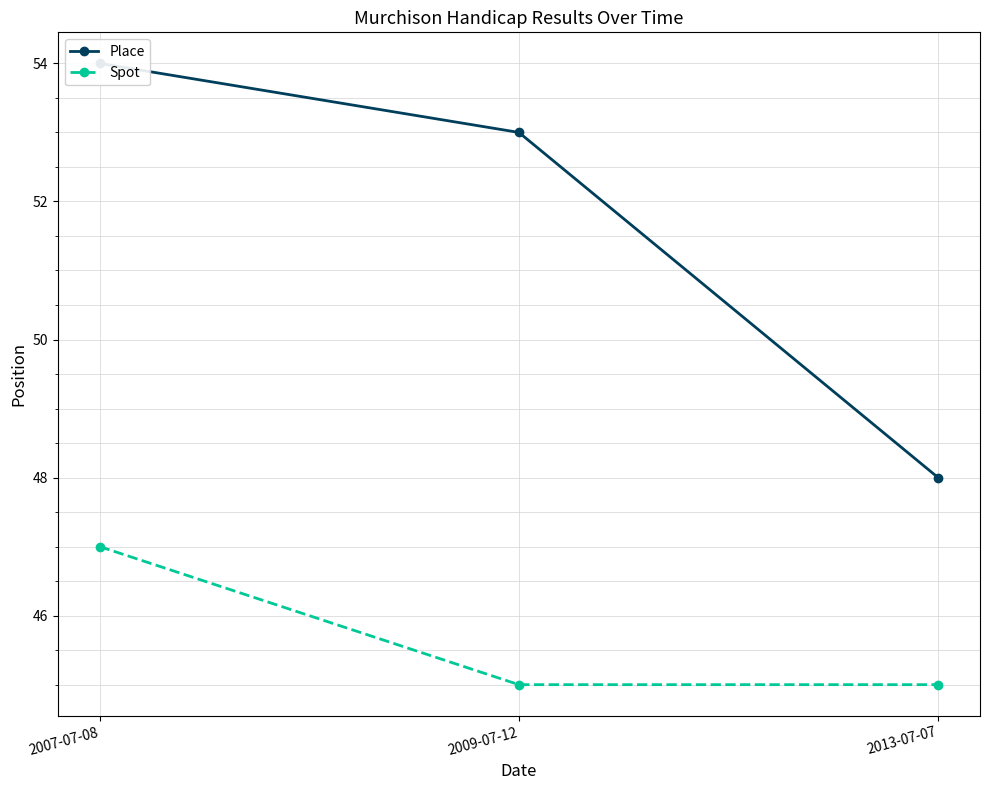

The value of Place at 2013-07-07 is 48. True or false?

True